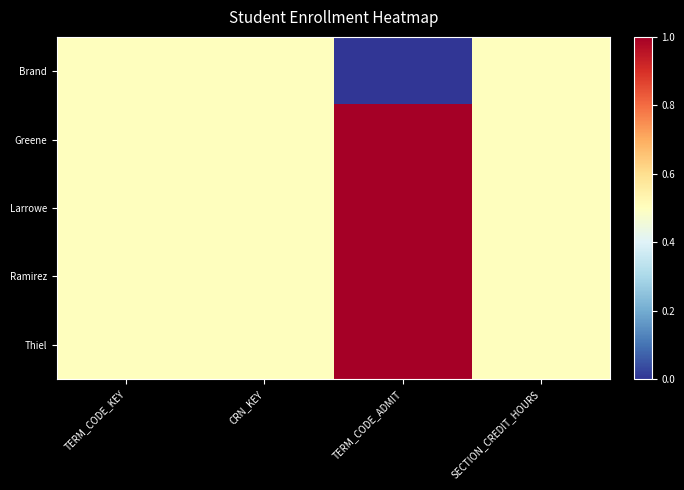

Which series changed the most between CRN_KEY and TERM_CODE_ADMIT?

Brand